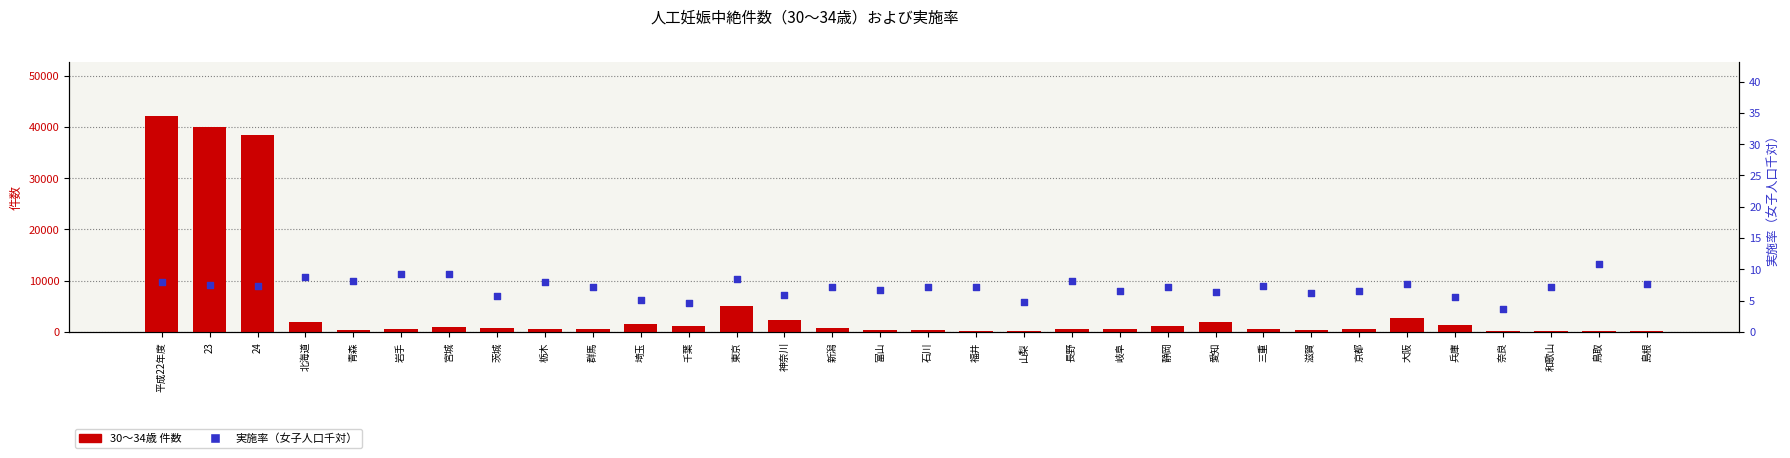

Is the value of 実施率（女子人口千対） at 23 greater than the value of 30～34歳 件数 at 茨城?

No